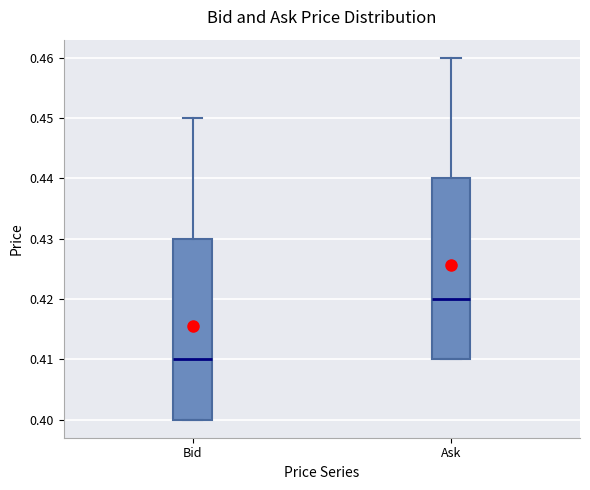

Where does the upper whisker of the box for Bid end on the y-axis? The values are not printed on the chart, so give them approximately, as read against the axis.

0.45